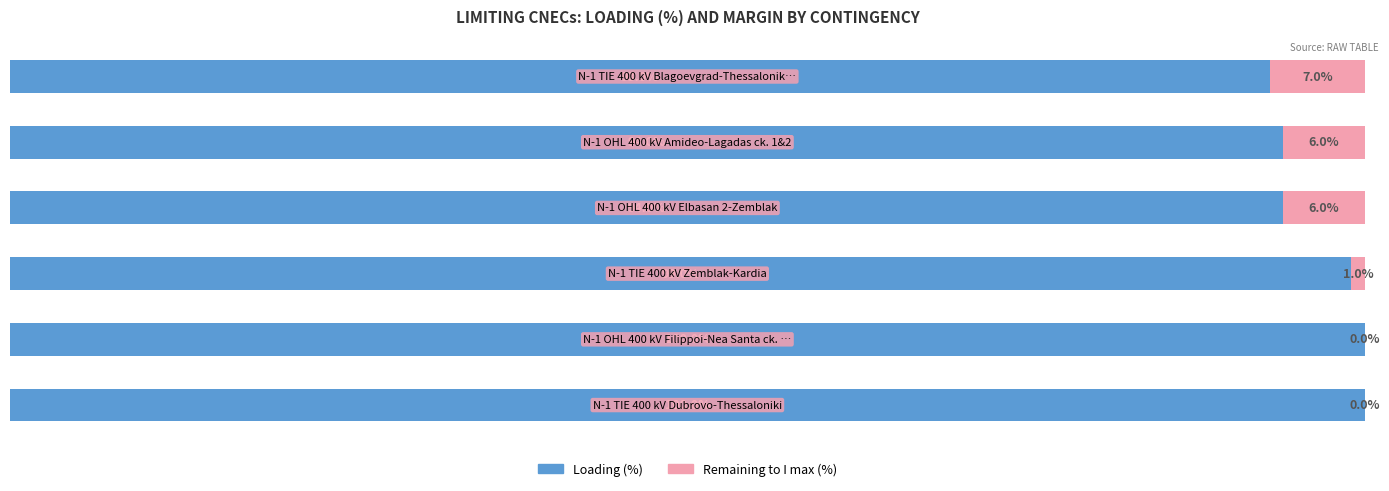

At which label is Loading (%) closest to 96?

3